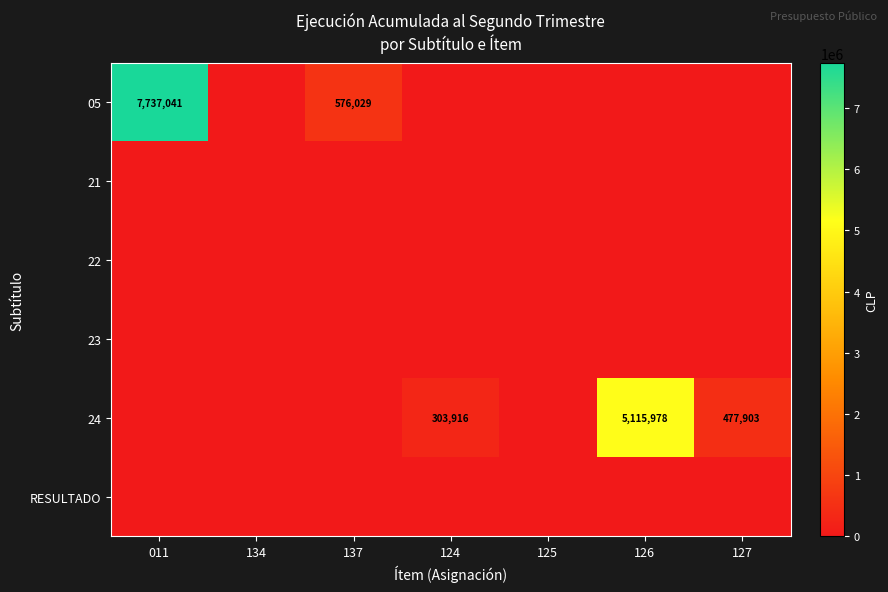

Which category has the highest value across all series?

011